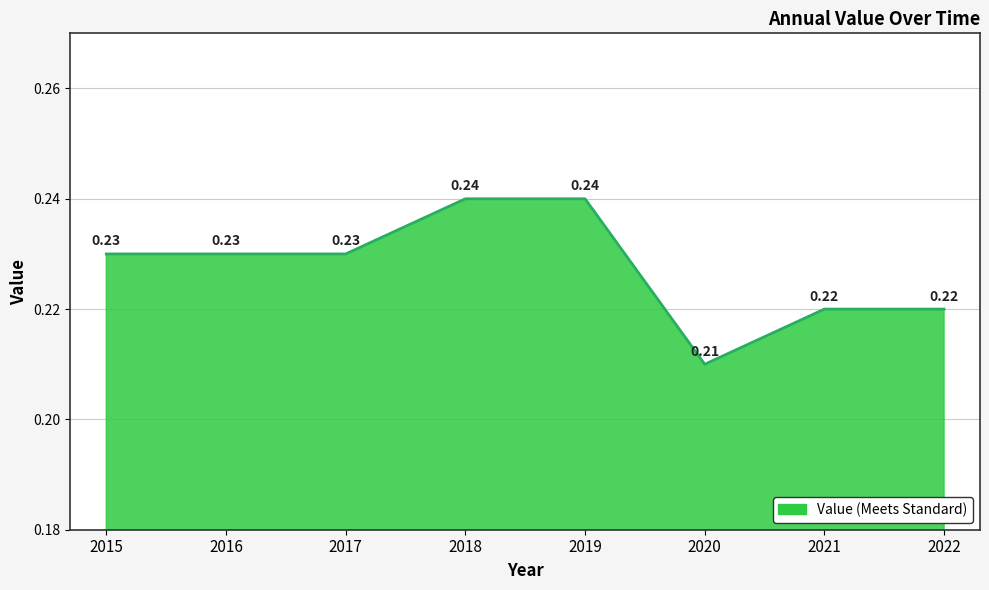

Between 2019 and 2022, which is larger?

2019